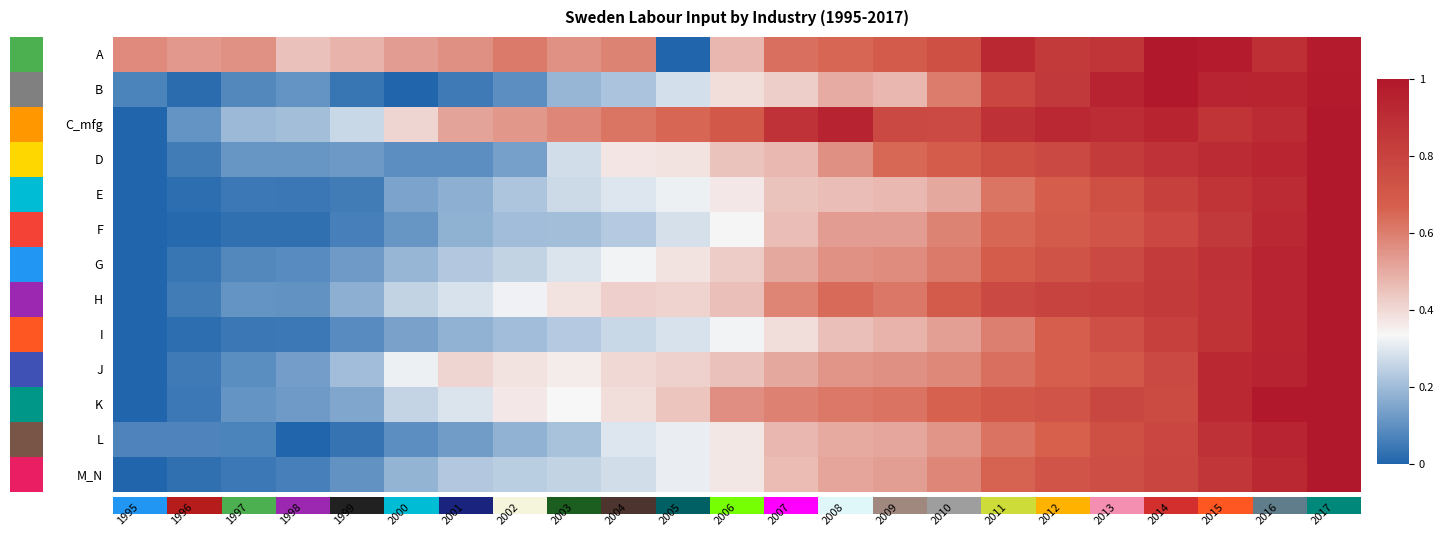

Reading left to right, extract all data points from this chart.

A: 1995=0.6	1996=0.5	1997=0.6	1998=0.5	1999=0.5	2000=0.5	2001=0.6	2002=0.6	2003=0.6	2004=0.6	2005=0.0	2006=0.5	2007=0.6	2008=0.7	2009=0.7	2010=0.7	2011=0.9	2012=0.8	2013=0.9	2014=1.0	2015=1.0	2016=0.9	2017=1.0
B: 1995=0.1	1996=0.0	1997=0.1	1998=0.1	1999=0.0	2000=0.0	2001=0.0	2002=0.1	2003=0.2	2004=0.2	2005=0.3	2006=0.4	2007=0.4	2008=0.5	2009=0.5	2010=0.6	2011=0.8	2012=0.8	2013=0.9	2014=1.0	2015=0.9	2016=0.9	2017=1.0
C_mfg: 1995=0.0	1996=0.1	1997=0.2	1998=0.2	1999=0.3	2000=0.4	2001=0.5	2002=0.5	2003=0.6	2004=0.6	2005=0.6	2006=0.7	2007=0.9	2008=0.9	2009=0.8	2010=0.8	2011=0.9	2012=0.9	2013=0.9	2014=0.9	2015=0.9	2016=0.9	2017=1.0
D: 1995=0.0	1996=0.1	1997=0.1	1998=0.1	1999=0.1	2000=0.1	2001=0.1	2002=0.1	2003=0.3	2004=0.4	2005=0.4	2006=0.4	2007=0.5	2008=0.6	2009=0.6	2010=0.7	2011=0.7	2012=0.8	2013=0.8	2014=0.9	2015=0.9	2016=0.9	2017=1.0
E: 1995=0.0	1996=0.0	1997=0.0	1998=0.0	1999=0.1	2000=0.1	2001=0.2	2002=0.2	2003=0.3	2004=0.3	2005=0.3	2006=0.4	2007=0.4	2008=0.5	2009=0.5	2010=0.5	2011=0.6	2012=0.7	2013=0.7	2014=0.8	2015=0.9	2016=0.9	2017=1.0
F: 1995=0.0	1996=0.0	1997=0.0	1998=0.0	1999=0.1	2000=0.1	2001=0.2	2002=0.2	2003=0.2	2004=0.2	2005=0.3	2006=0.3	2007=0.5	2008=0.5	2009=0.5	2010=0.6	2011=0.6	2012=0.7	2013=0.7	2014=0.8	2015=0.8	2016=0.9	2017=1.0
G: 1995=0.0	1996=0.0	1997=0.1	1998=0.1	1999=0.1	2000=0.2	2001=0.2	2002=0.3	2003=0.3	2004=0.3	2005=0.4	2006=0.4	2007=0.5	2008=0.6	2009=0.6	2010=0.6	2011=0.7	2012=0.7	2013=0.8	2014=0.8	2015=0.9	2016=0.9	2017=1.0
H: 1995=0.0	1996=0.1	1997=0.1	1998=0.1	1999=0.2	2000=0.3	2001=0.3	2002=0.3	2003=0.4	2004=0.4	2005=0.4	2006=0.5	2007=0.6	2008=0.6	2009=0.6	2010=0.7	2011=0.8	2012=0.8	2013=0.8	2014=0.8	2015=0.9	2016=0.9	2017=1.0
I: 1995=0.0	1996=0.0	1997=0.0	1998=0.0	1999=0.1	2000=0.1	2001=0.2	2002=0.2	2003=0.2	2004=0.3	2005=0.3	2006=0.3	2007=0.4	2008=0.5	2009=0.5	2010=0.5	2011=0.6	2012=0.7	2013=0.7	2014=0.8	2015=0.9	2016=0.9	2017=1.0
J: 1995=0.0	1996=0.0	1997=0.1	1998=0.1	1999=0.2	2000=0.3	2001=0.4	2002=0.4	2003=0.4	2004=0.4	2005=0.4	2006=0.4	2007=0.5	2008=0.5	2009=0.6	2010=0.6	2011=0.6	2012=0.7	2013=0.7	2014=0.8	2015=0.9	2016=0.9	2017=1.0
K: 1995=0.0	1996=0.0	1997=0.1	1998=0.1	1999=0.2	2000=0.3	2001=0.3	2002=0.4	2003=0.3	2004=0.4	2005=0.4	2006=0.6	2007=0.6	2008=0.6	2009=0.6	2010=0.7	2011=0.7	2012=0.7	2013=0.8	2014=0.8	2015=0.9	2016=1.0	2017=1.0
L: 1995=0.1	1996=0.1	1997=0.1	1998=0.0	1999=0.0	2000=0.1	2001=0.1	2002=0.2	2003=0.2	2004=0.3	2005=0.3	2006=0.4	2007=0.5	2008=0.5	2009=0.5	2010=0.5	2011=0.6	2012=0.7	2013=0.7	2014=0.8	2015=0.9	2016=0.9	2017=1.0
M_N: 1995=0.0	1996=0.0	1997=0.0	1998=0.1	1999=0.1	2000=0.2	2001=0.2	2002=0.2	2003=0.3	2004=0.3	2005=0.3	2006=0.4	2007=0.5	2008=0.5	2009=0.5	2010=0.6	2011=0.7	2012=0.7	2013=0.7	2014=0.8	2015=0.9	2016=0.9	2017=1.0